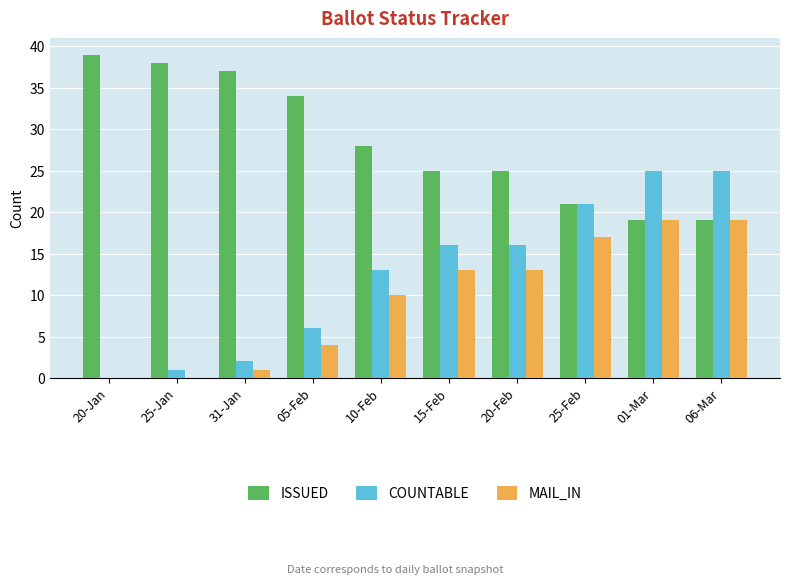

How many categories are shown in the chart?

10